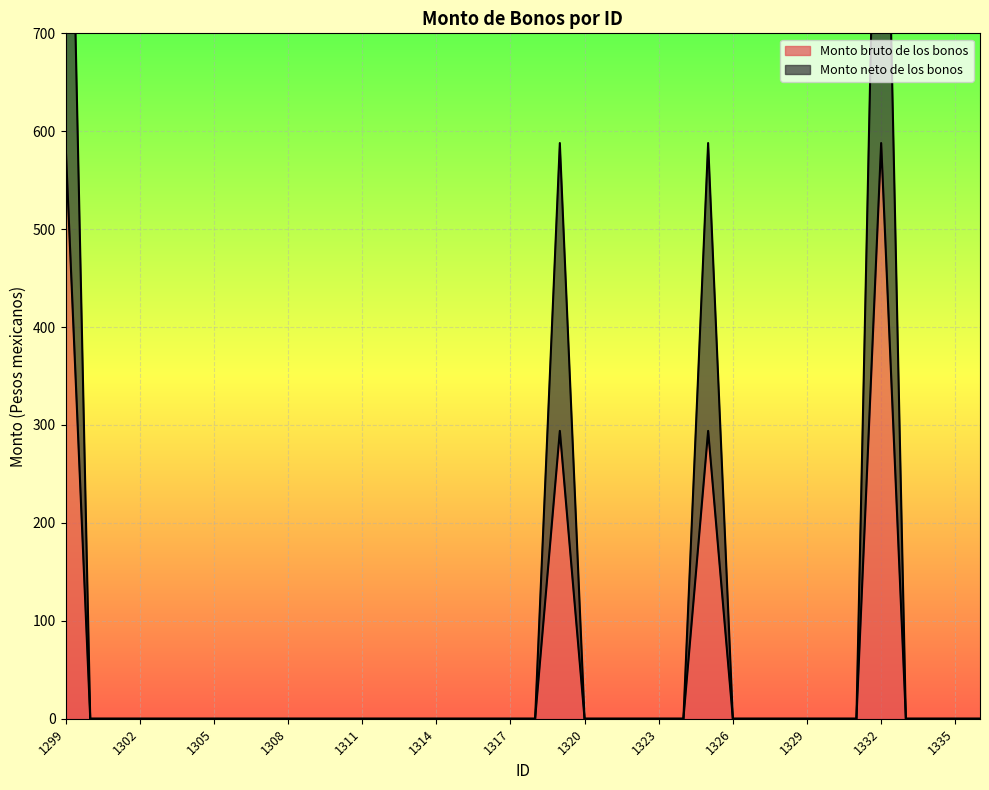

List the series in order of their overall mean, lowest first.

Monto bruto de los bonos, Monto neto de los bonos